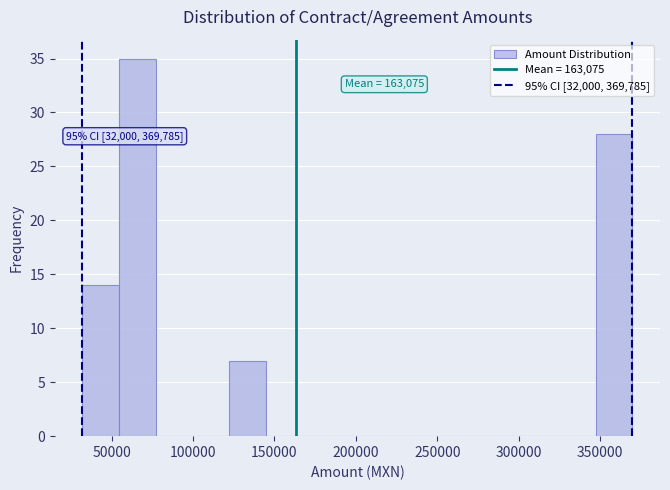

Which range on the x-axis has the tallest bar?

55000 to 75000